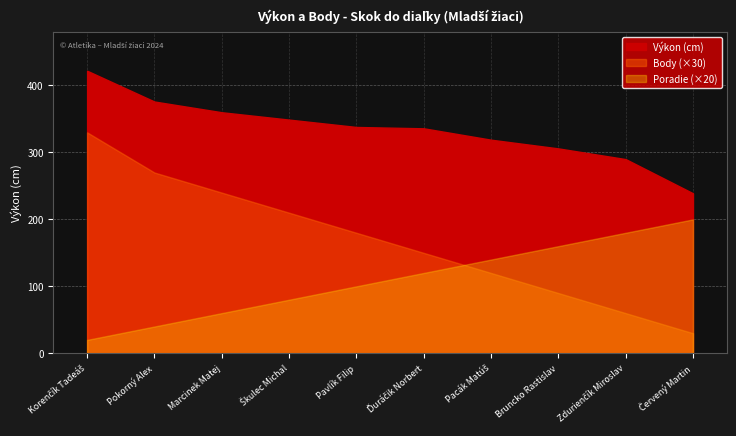

Count the number of categories in the chart.

10